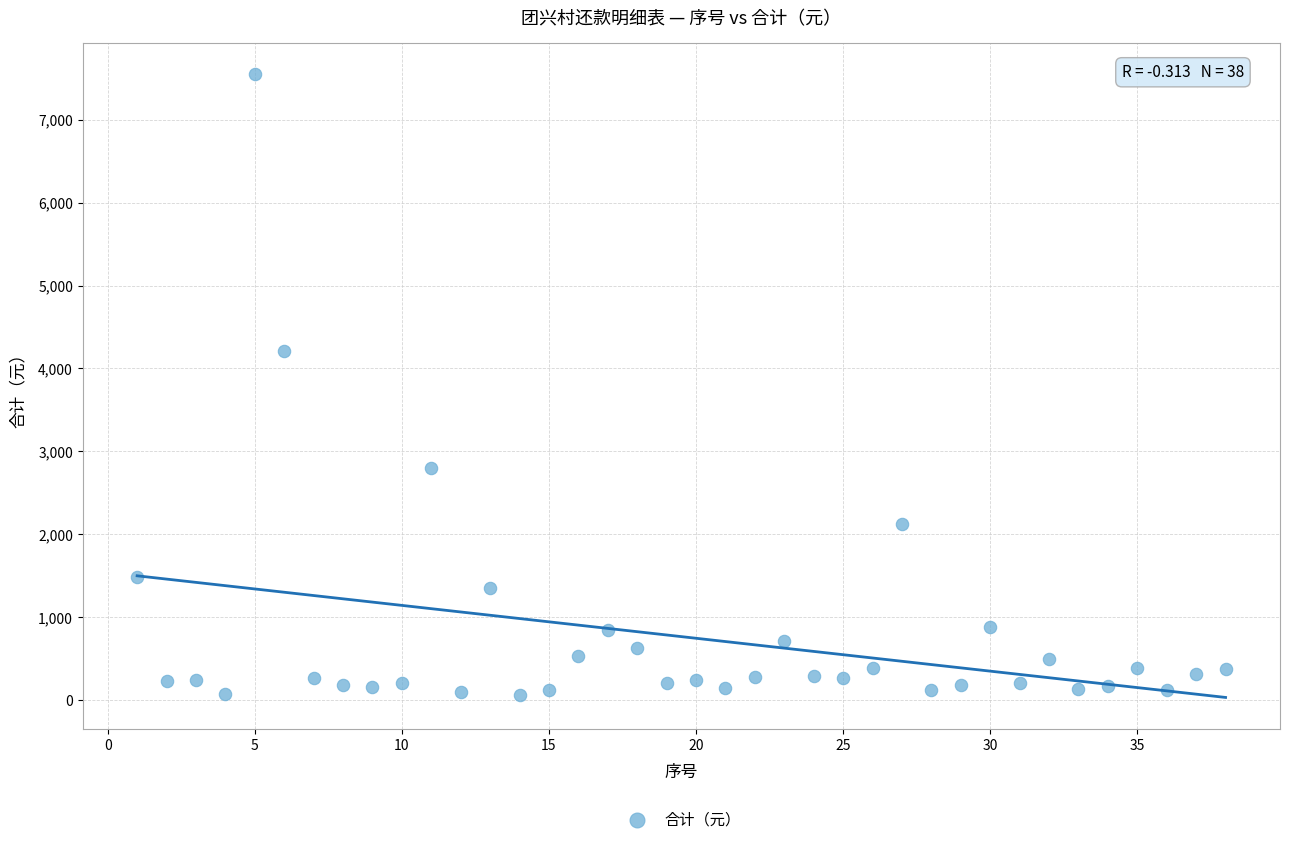

What Y value in the scatter plot is closest to 3804?

4211.1